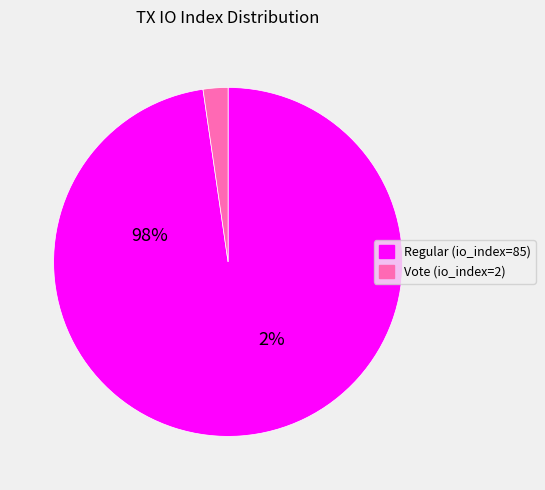

How many segments does this pie chart have?

2